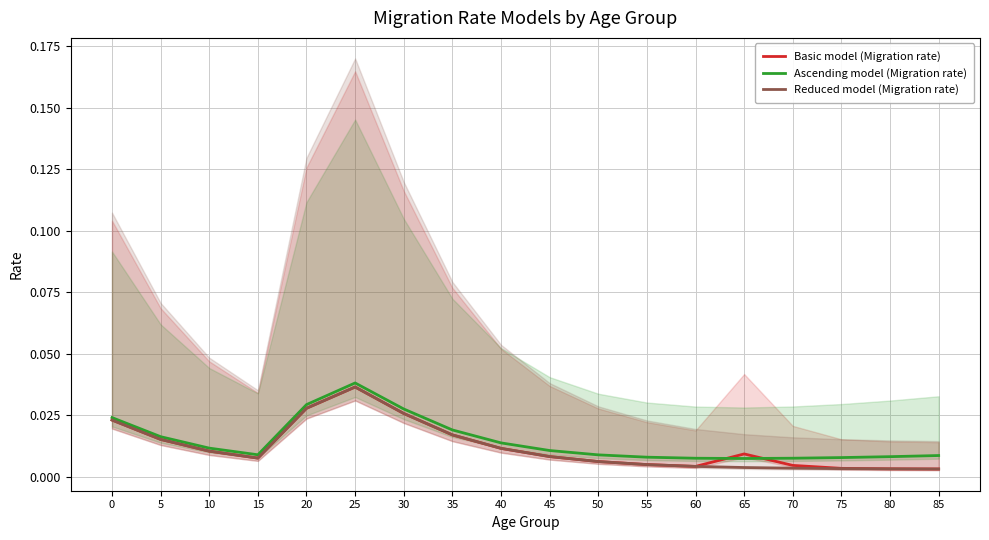

The Ascending model (Migration rate) series shows 0.0 at 60. True or false?

False